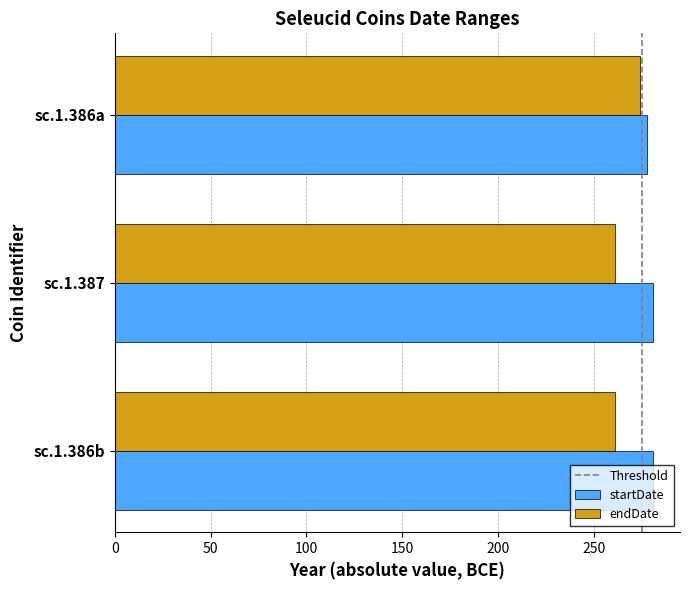

The value of startDate at sc.1.387 is 281. True or false?

True